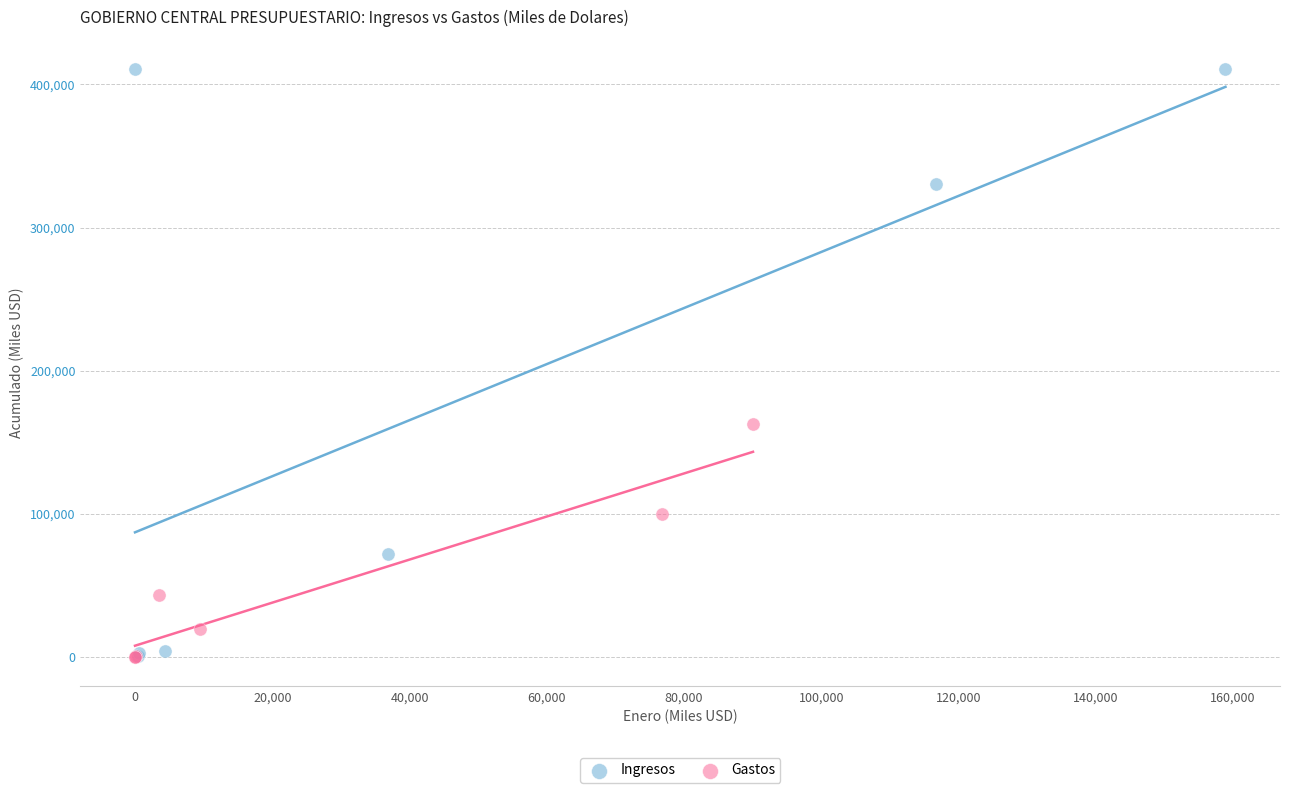

Which series reaches the maximum Y coordinate?

Ingresos